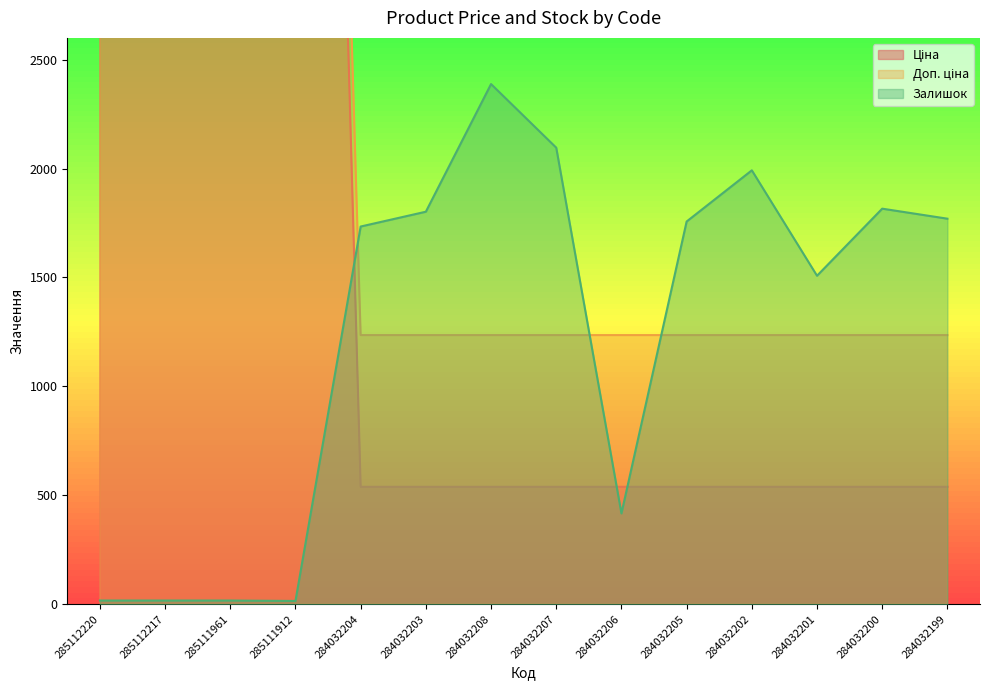

What is the minimum value shown in the chart?

15.0